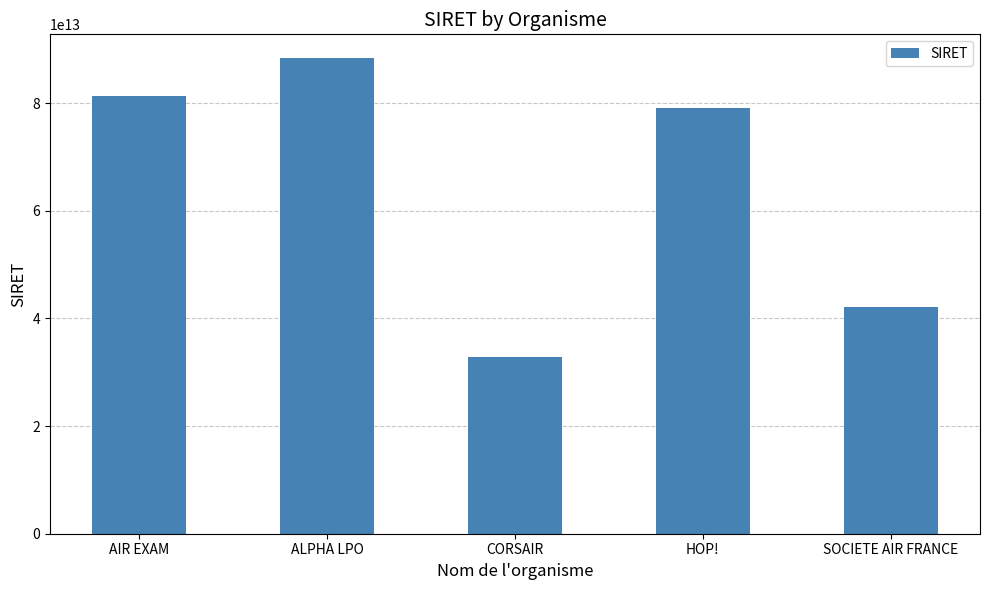

The chart shows a value of 21381258005366 at ALPHA LPO. True or false?

False